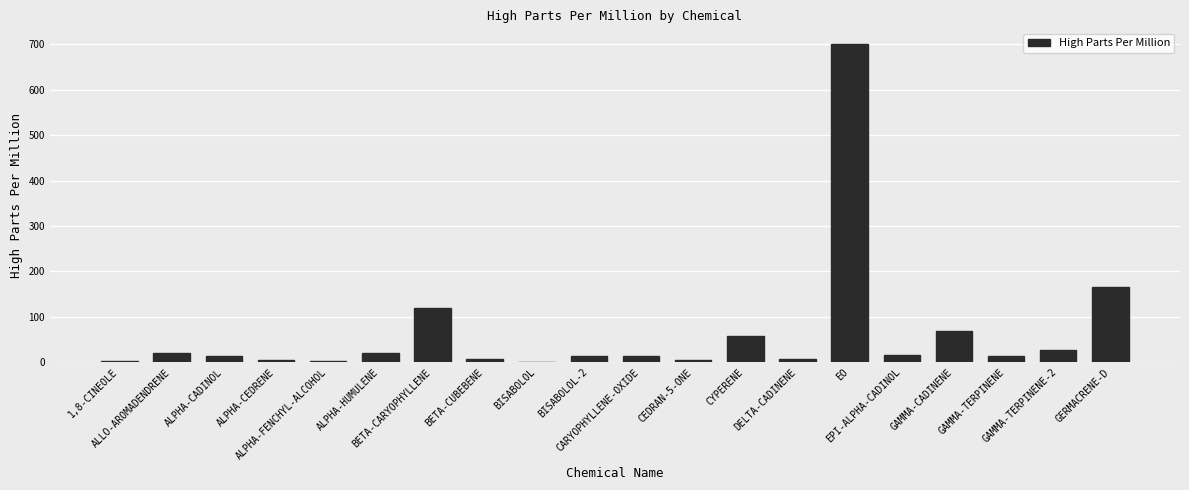

What is the greatest value displayed?

700.0